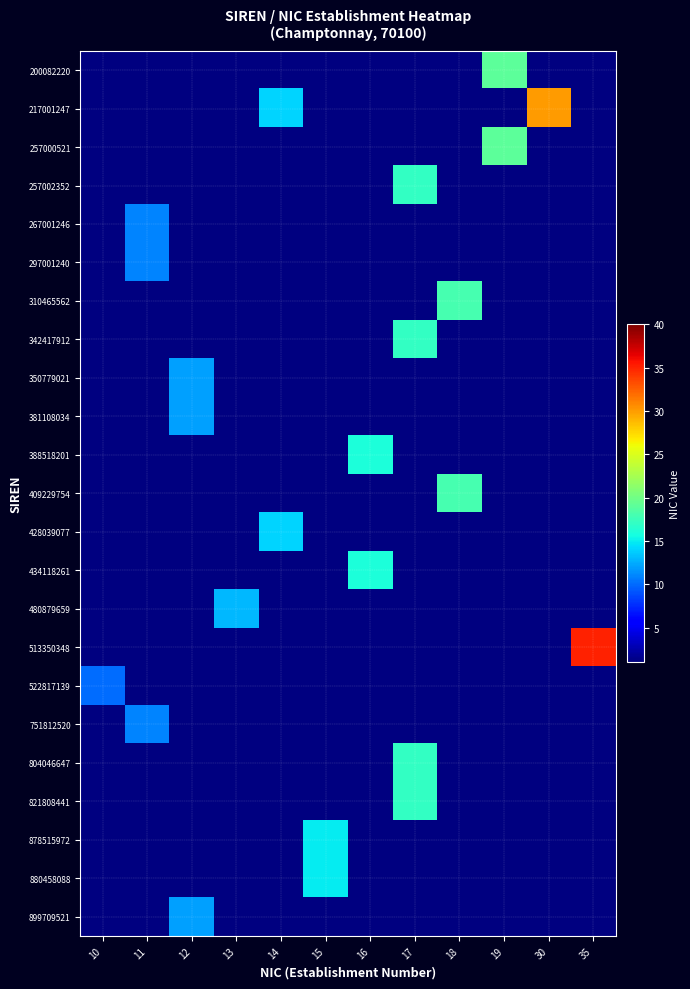

List the series in order of their peak value, lowest first.

522817139, 267001246, 297001240, 751812520, 350779021, 381108034, 899709521, 480879659, 428039077, 878515972, 880458088, 388518201, 434118261, 257002352, 342417912, 804046647, 821808441, 310465562, 409229754, 200082220, 257000521, 217001247, 513350348